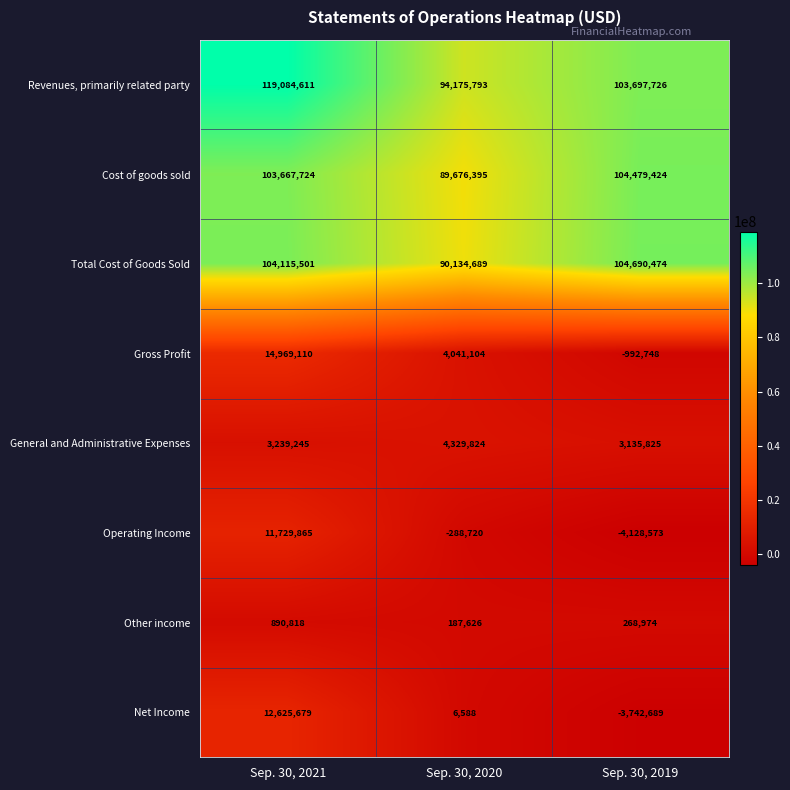

Which series has the largest range (max minus min)?

Revenues, primarily related party